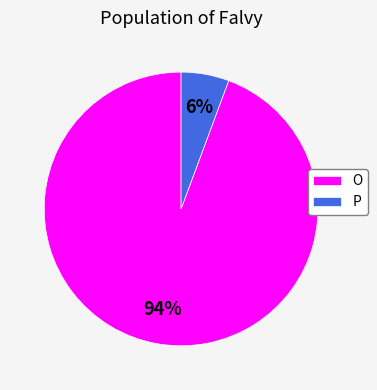

Is it true that P is 1% of the pie?

False